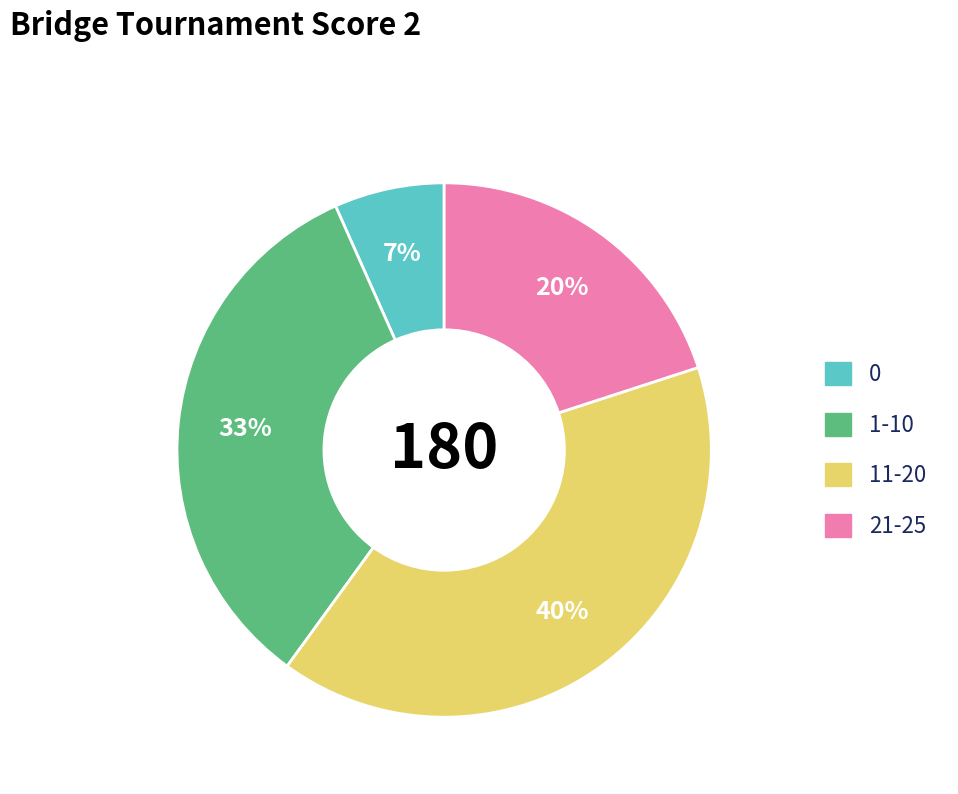

To the nearest percent, what is the average slice percentage?

25%